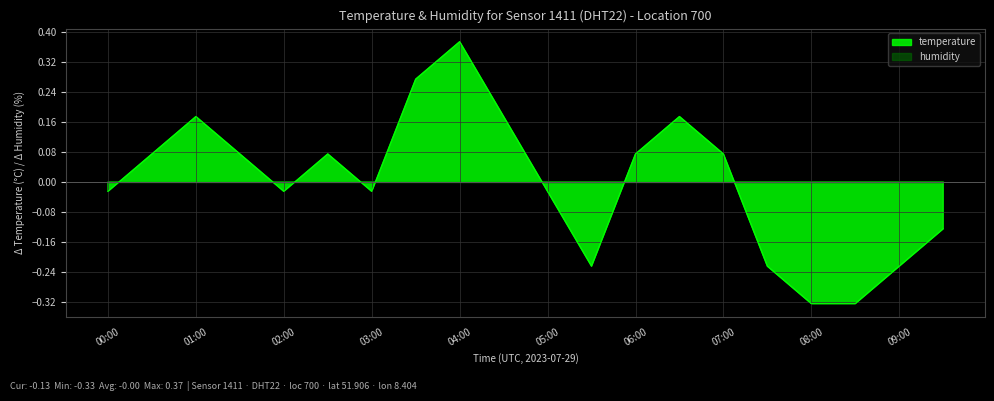

What is the greatest value displayed?

0.4